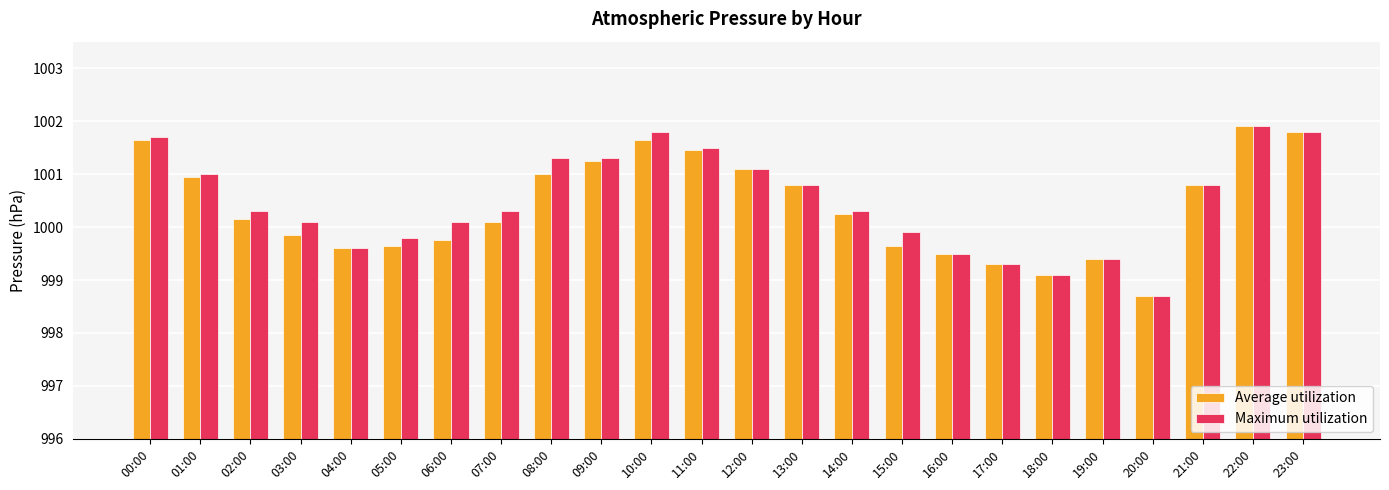

What are all the series names shown in the legend?

Average utilization, Maximum utilization